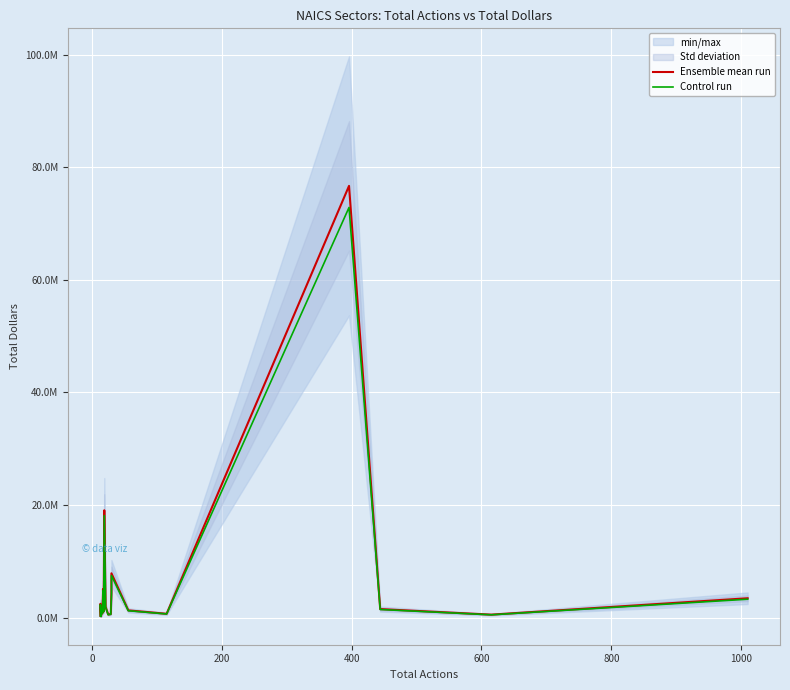

List the series in order of their peak value, lowest first.

Control run, Ensemble mean run